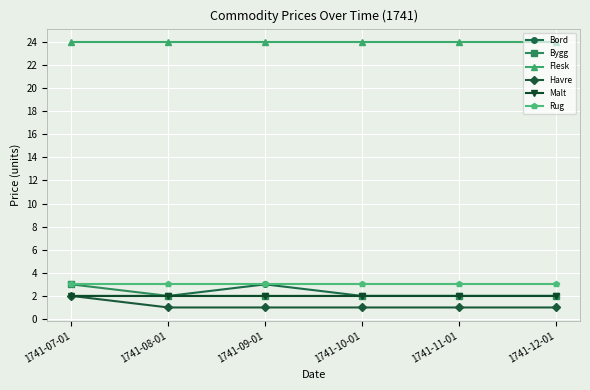

The Bord series shows 0 at 1741-10-01. True or false?

False